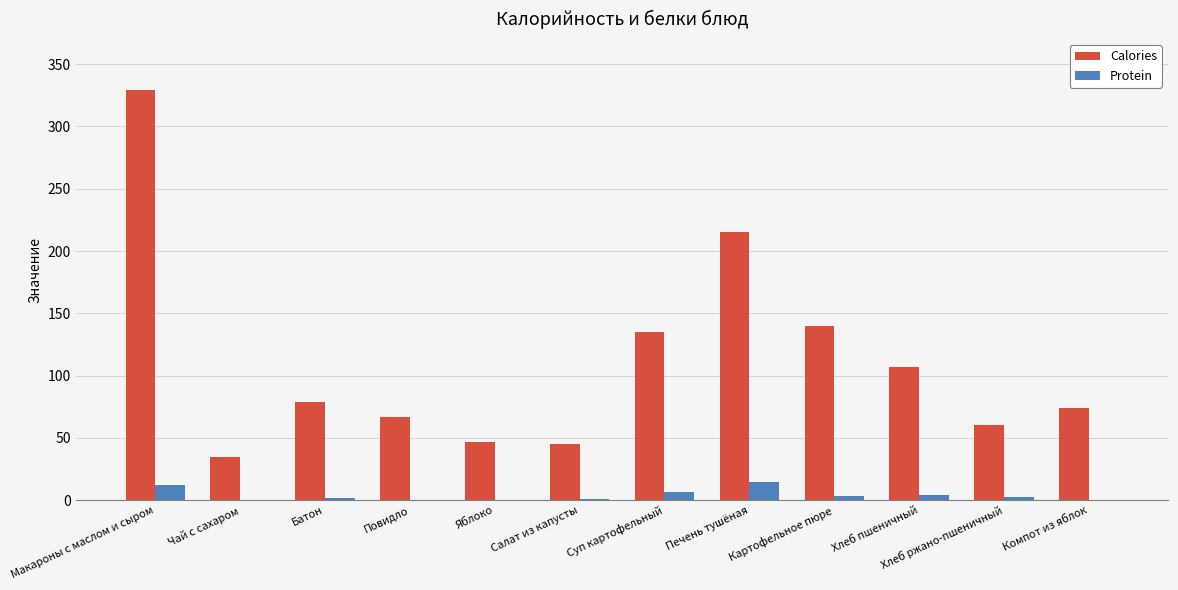

At which label is Calories closest to 181?

Печень тушёная